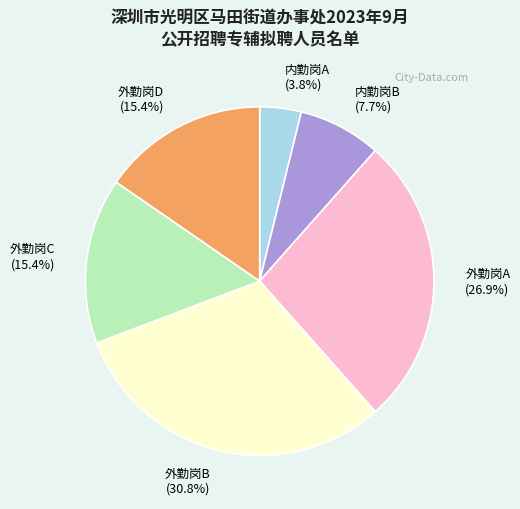

What portion of the pie excludes 内勤岗B?

92.3%